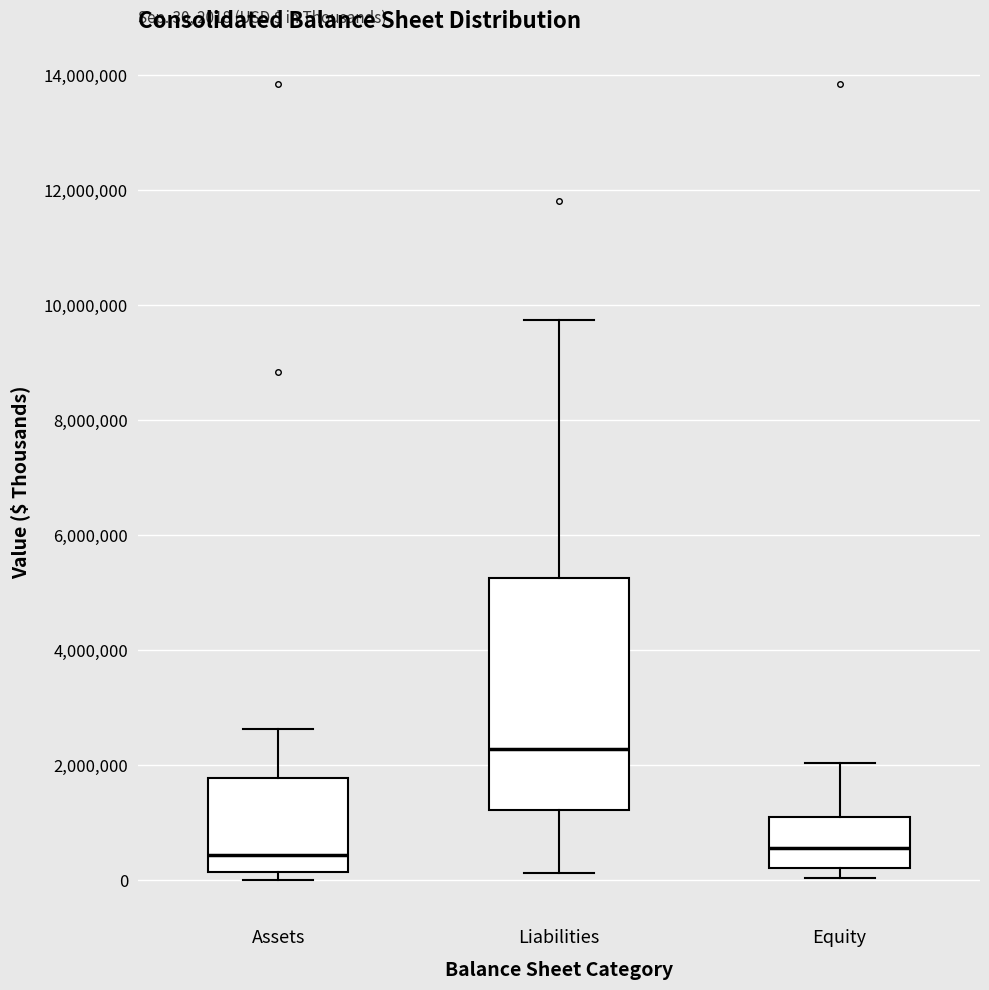

Which box has the highest median line?

Liabilities